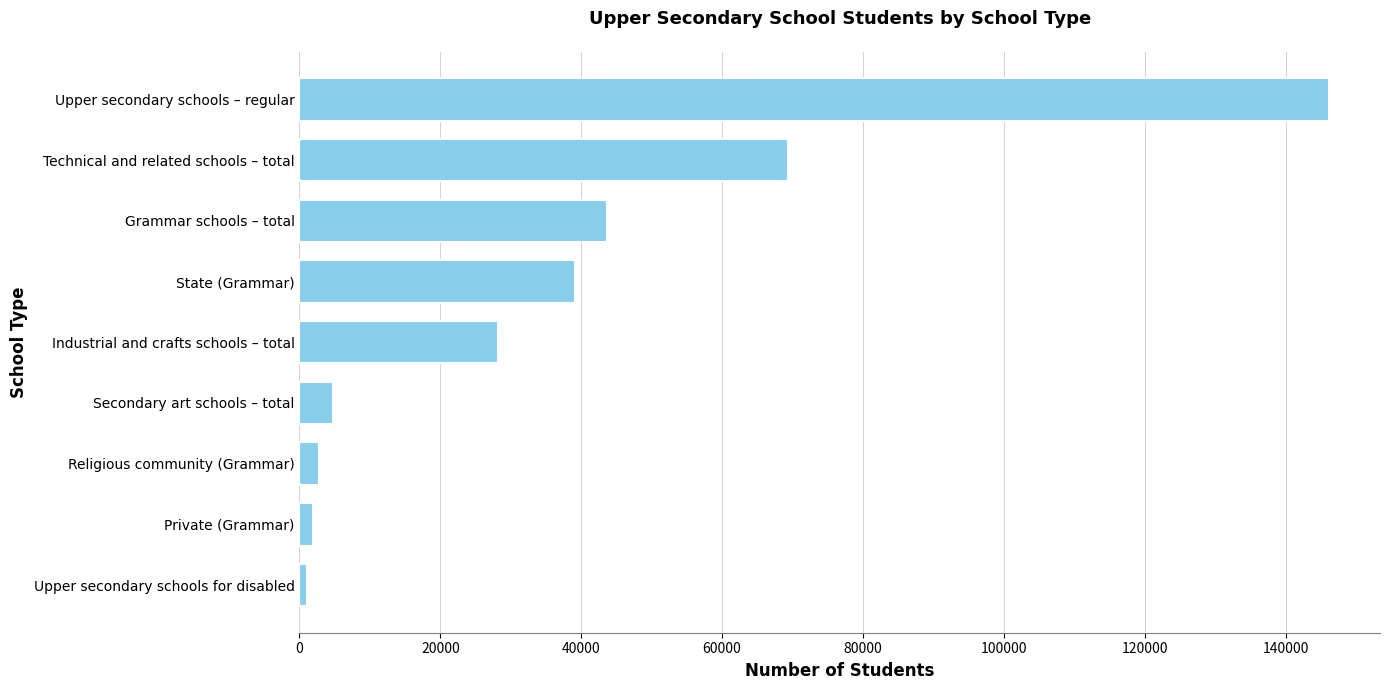

What is the difference between the second highest and second lowest values?

67534